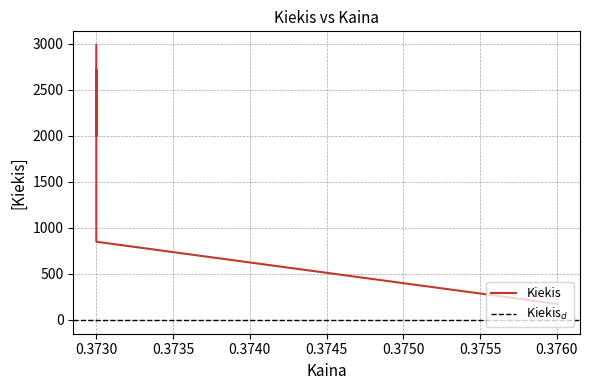

List the labels in order of value, largest first.

0.373, 0.373, 0.373, 0.373, 0.373, 0.373, 0.376